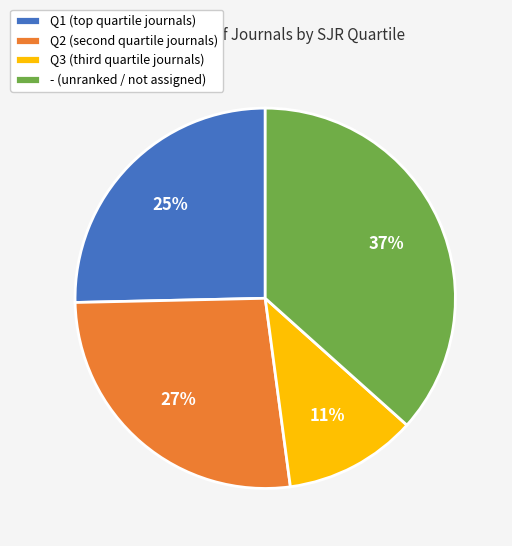

Does - (unranked / not assigned) represent more than half of the total?

No